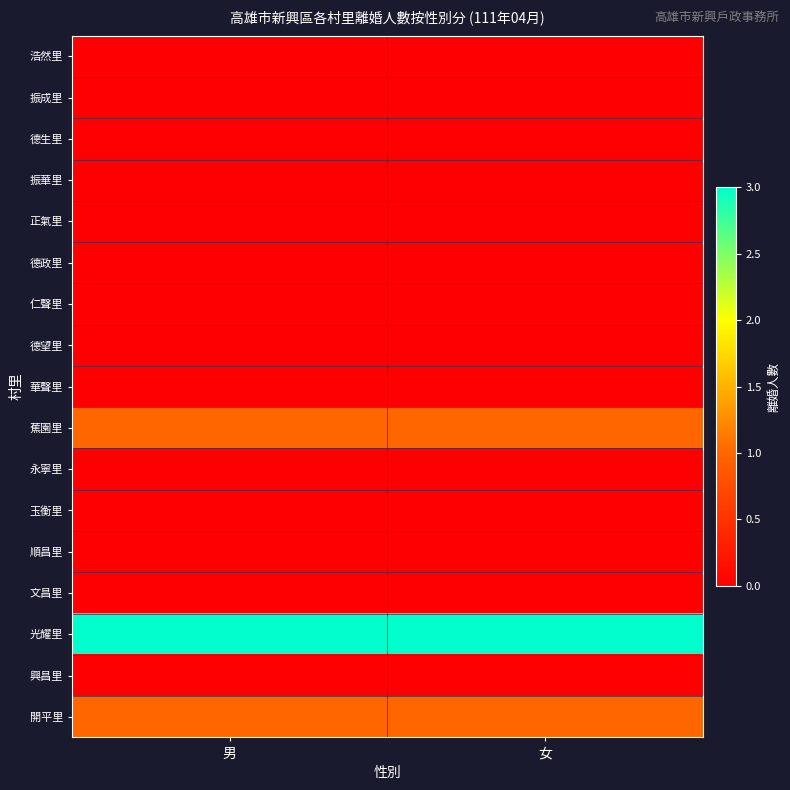

Rank the series by their maximum value, from lowest to highest.

浩然里, 振成里, 德生里, 振華里, 正氣里, 德政里, 仁聲里, 德望里, 華聲里, 永寧里, 玉衡里, 順昌里, 文昌里, 興昌里, 蕉園里, 開平里, 光耀里